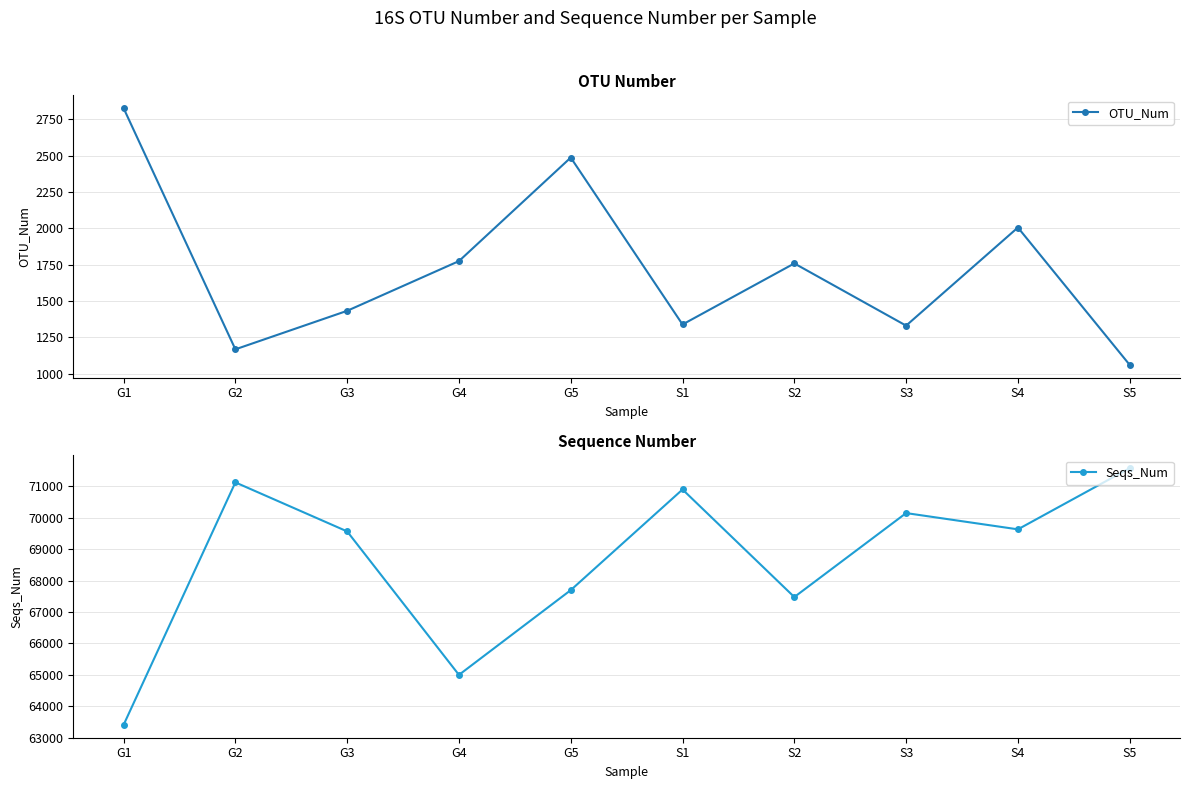

At which label does Seqs_Num first exceed 69635?

G2